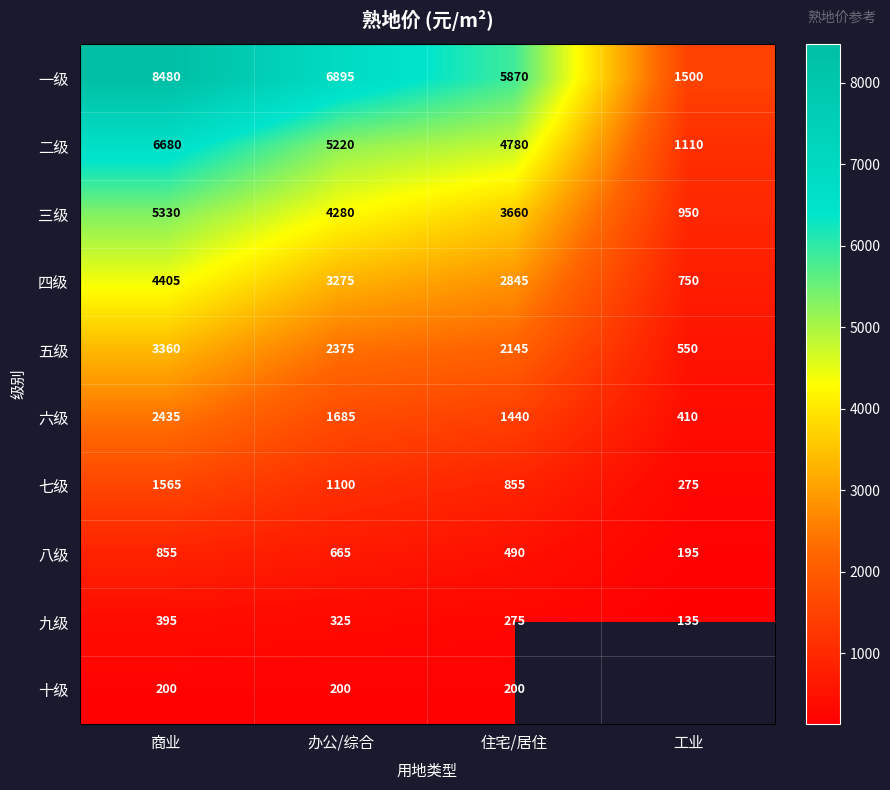

The value of 四级 at 工业 is 750. True or false?

True